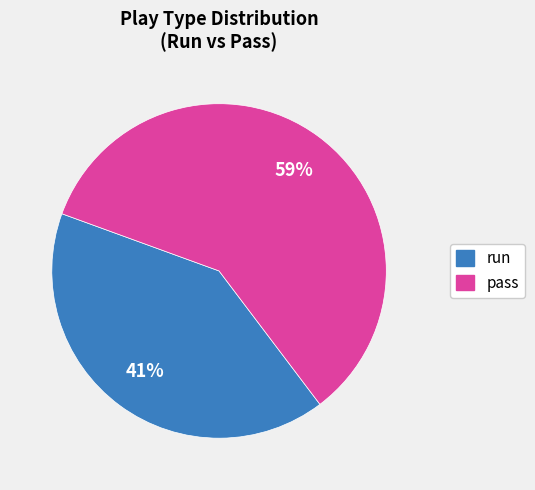

To the nearest percent, what is the difference between the largest and smallest slice percentages?

18%